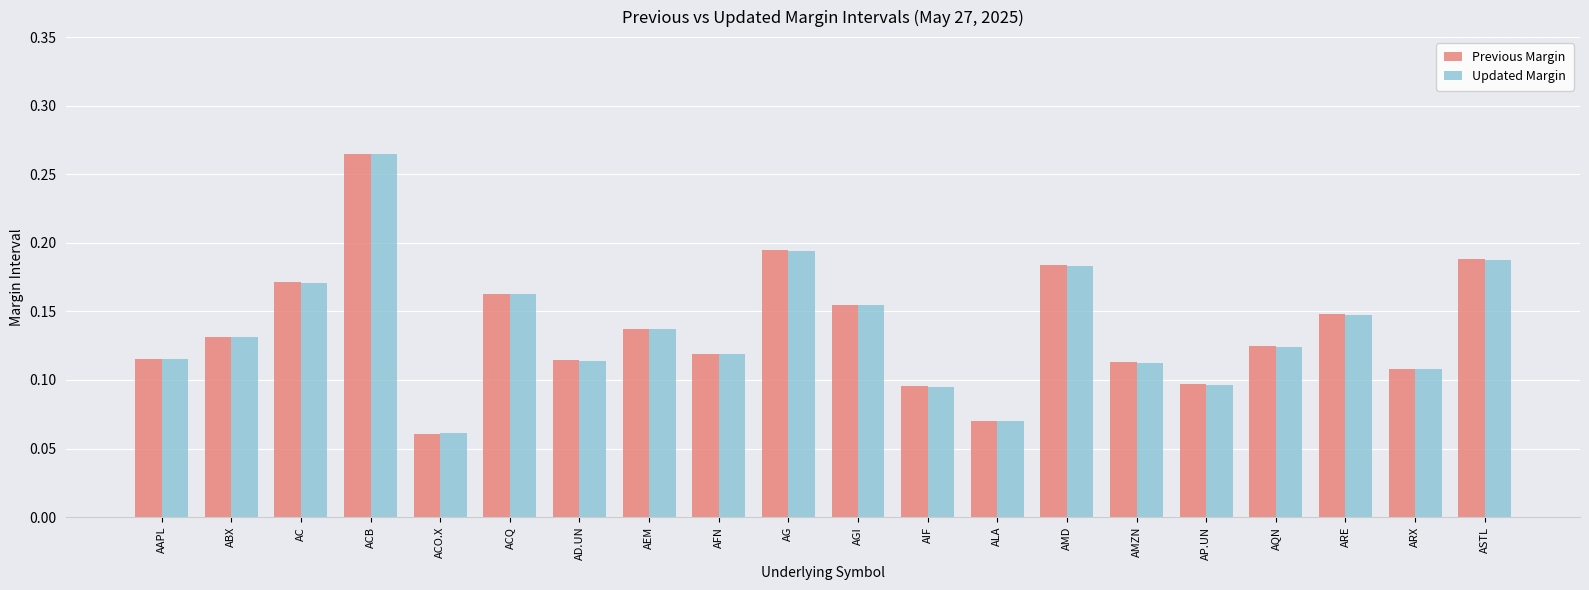

Which series has the widest spread of values?

Previous Margin